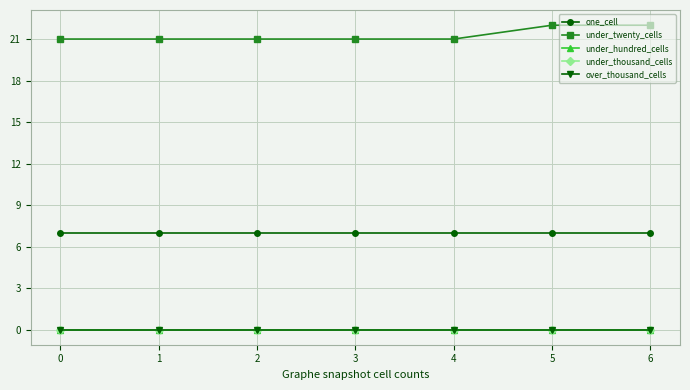

What is the average value of the one_cell series?

7